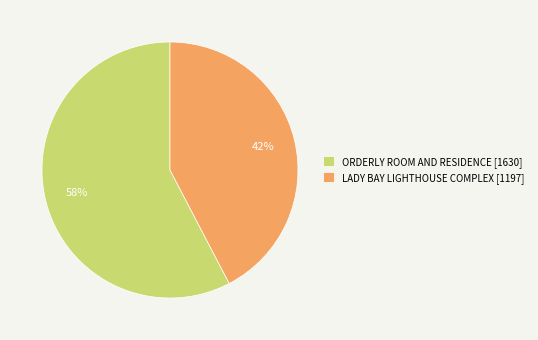

True or false: ORDERLY ROOM AND RESIDENCE accounts for 58% of the total.

True